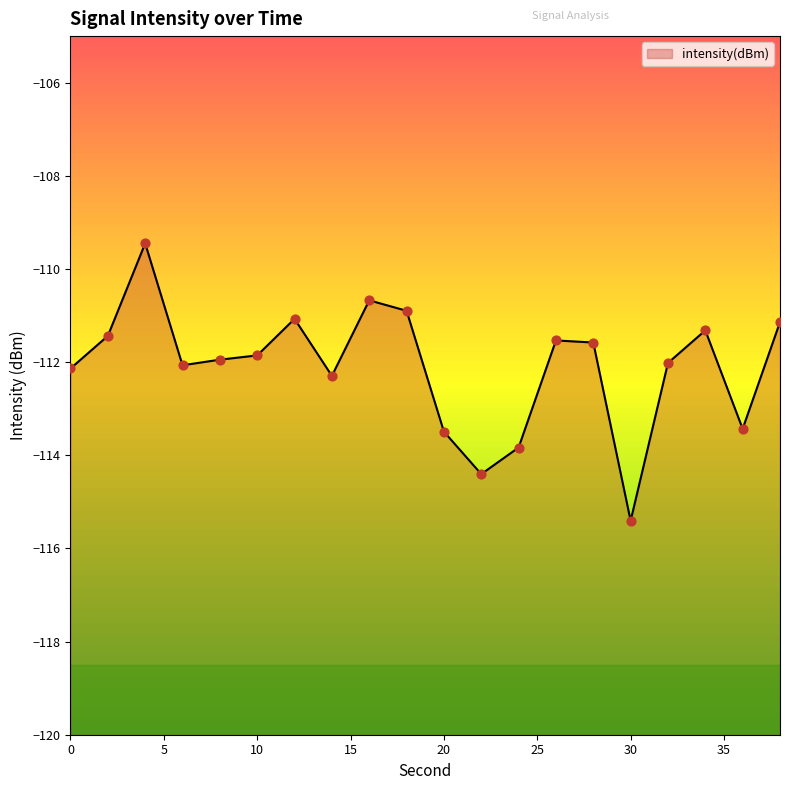

What is the change in value from 0 to 36?

-1.3